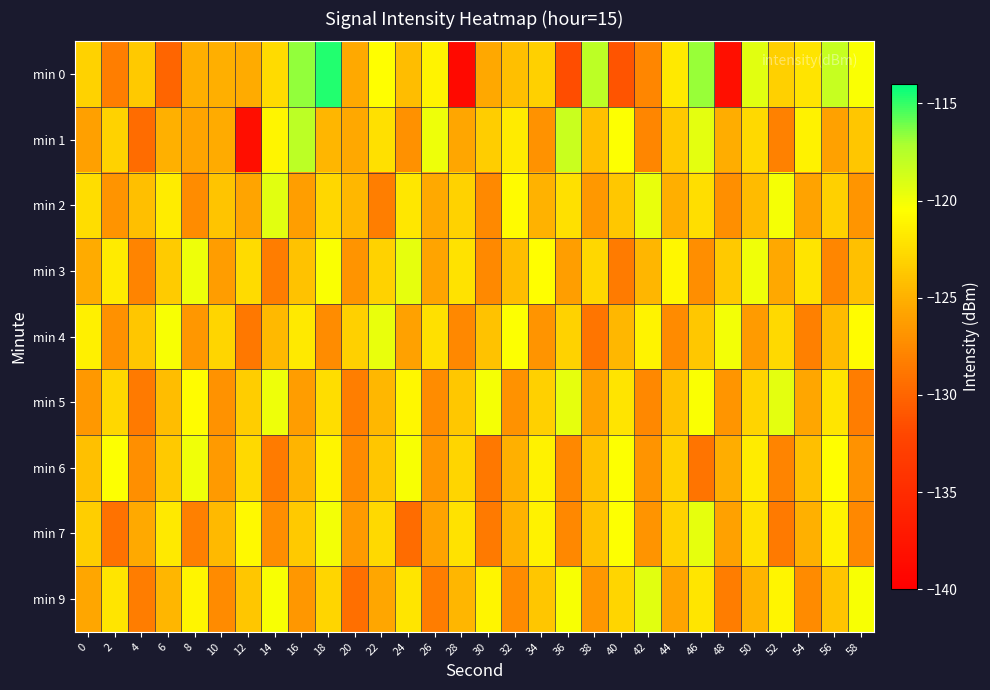

At which category is the sum across all series the highest?

18